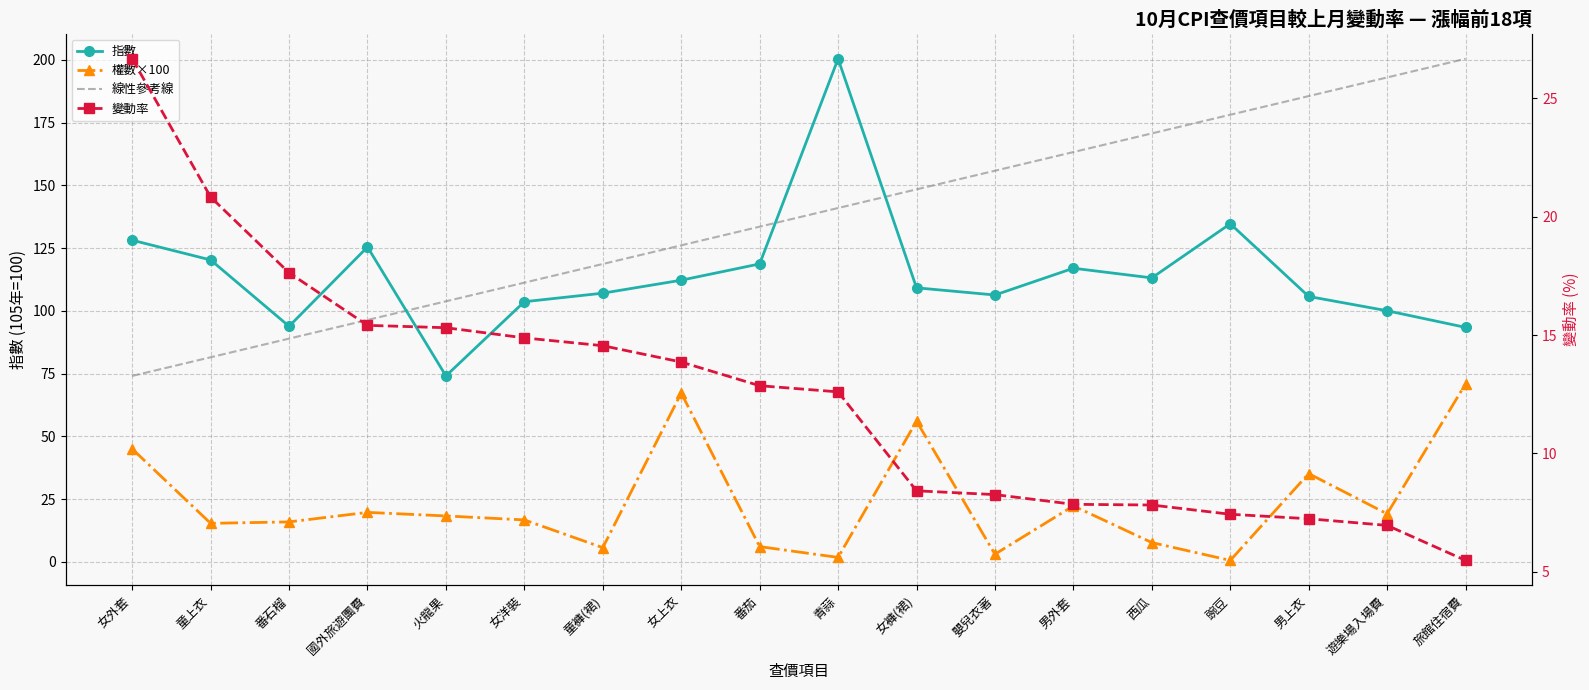

What is the minimum value for 指數?

74.0